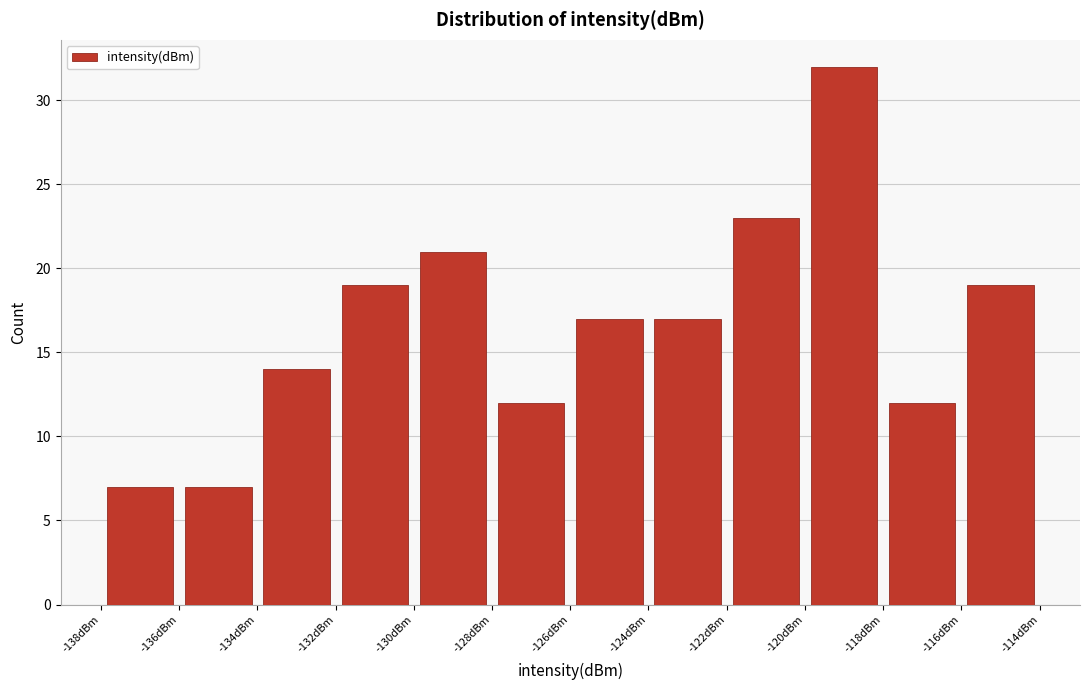

What is the height of the bar covering -132 to -130 on the x-axis? The values are not printed on the chart, so give them approximately, as read against the axis.

19